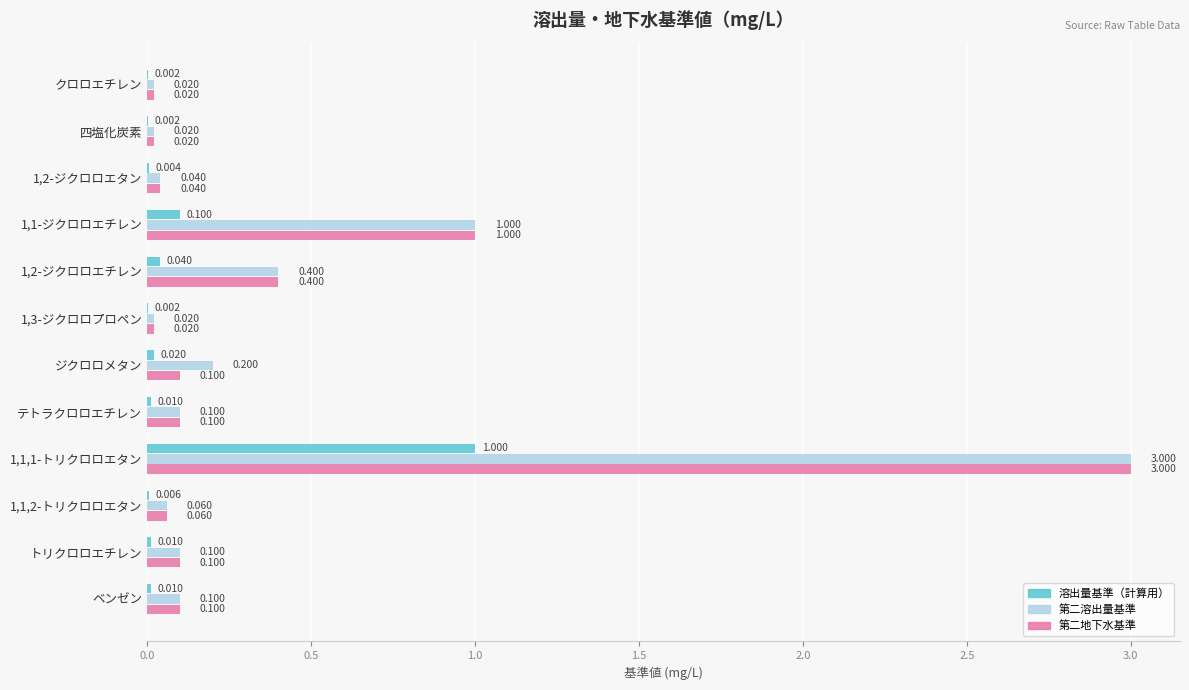

Is the value of 第二地下水基準 at 1,1-ジクロロエチレン greater than the value of 溶出量基準（計算用） at 1,3-ジクロロプロペン?

Yes